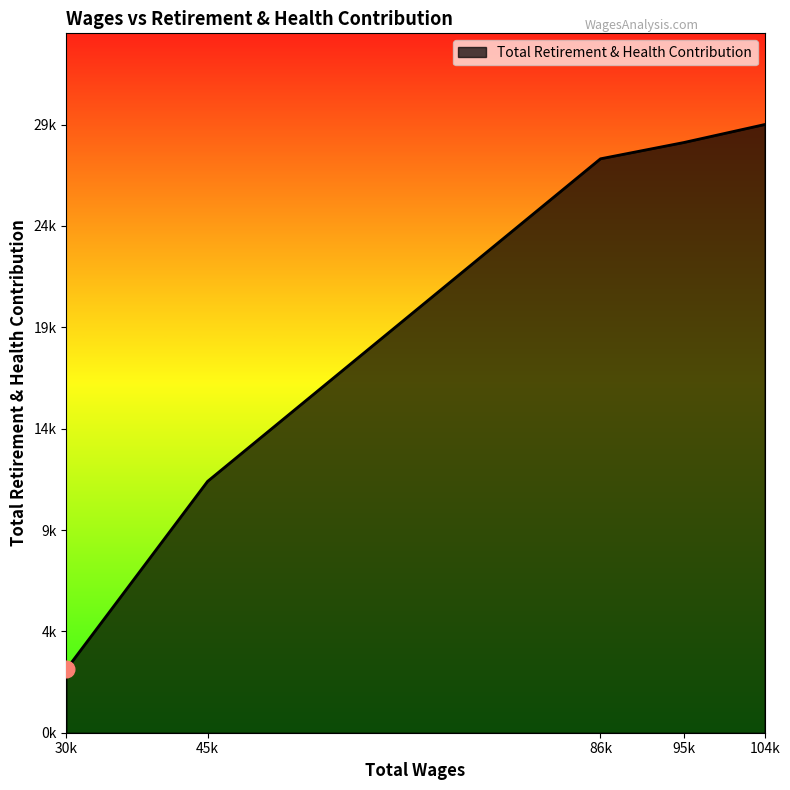

True or false: the data shows 14663 at 104k.

False